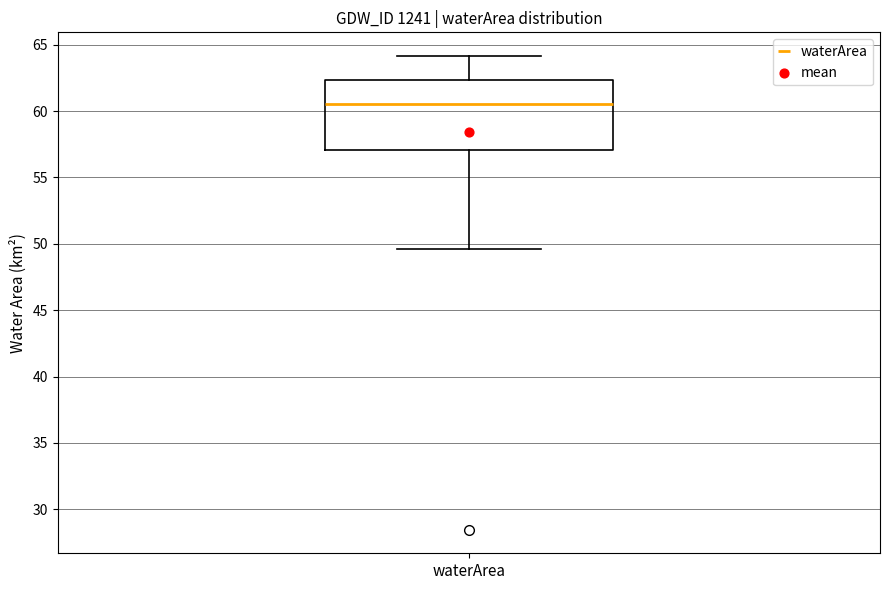

Read this box plot against the y-axis: the position of the median line, the range covered by the box, and the ends of both whiskers. The values are not printed on the chart, so give them approximately, as read against the axis.

median 60.5, box 57.0 to 62.5, whiskers 49.5 to 64.0